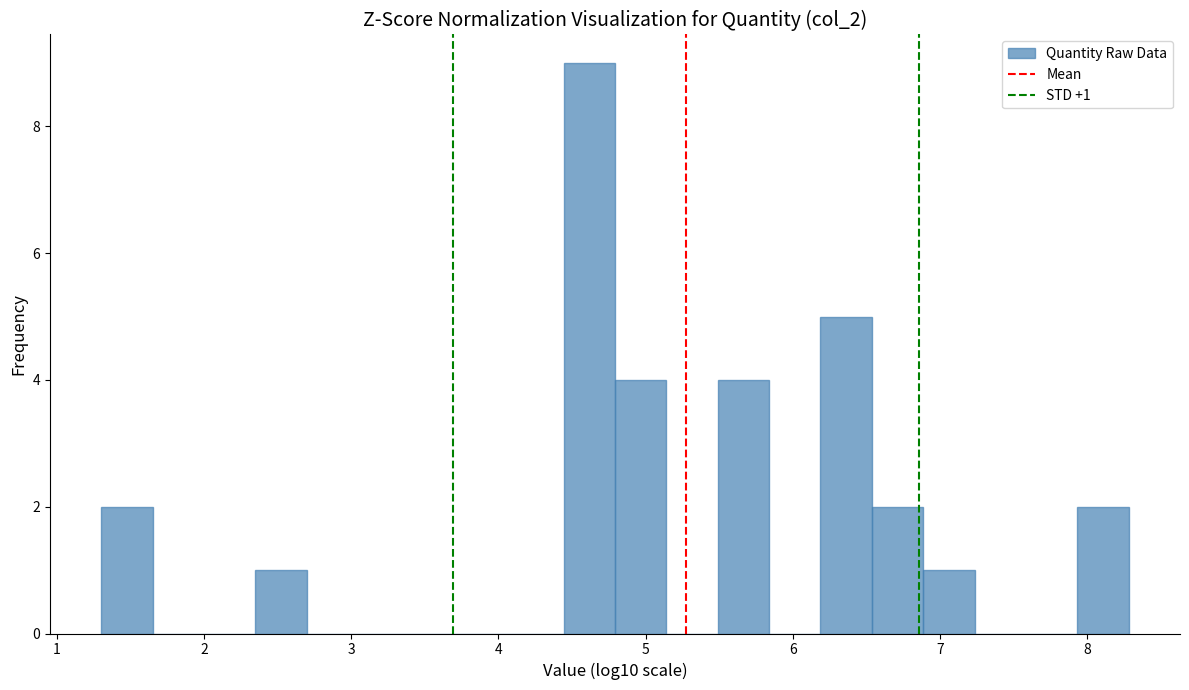

Around what value on the x-axis is the tallest bar? Give the approximate position of its centre, as read against the axis.

4.6